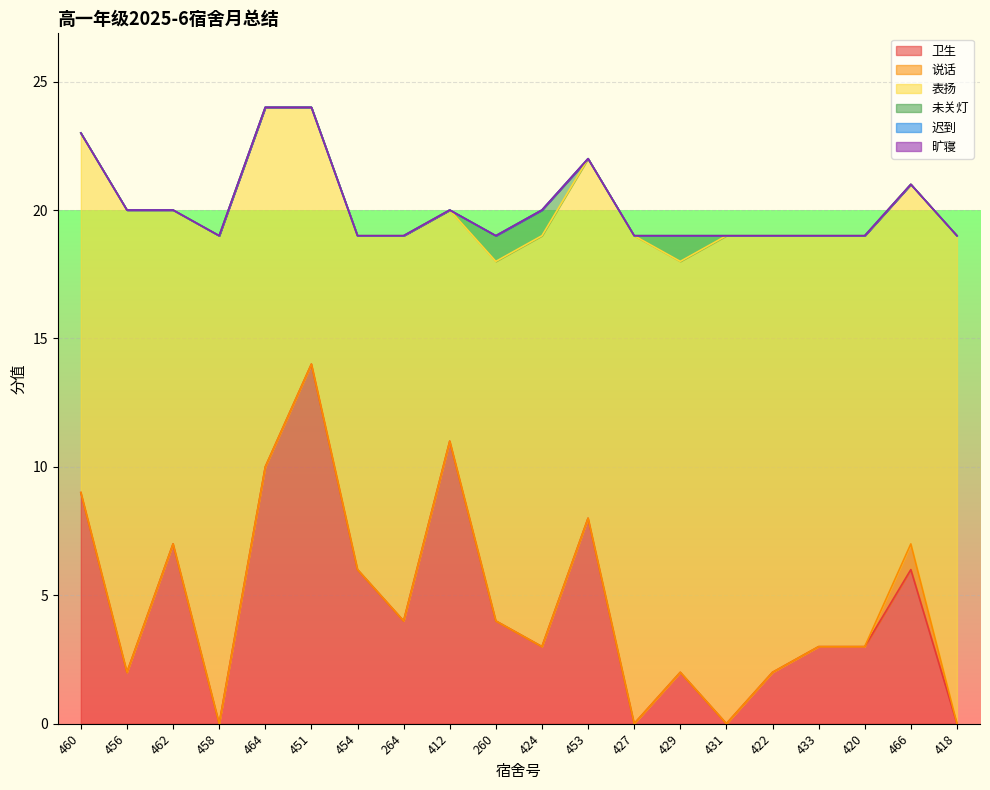

The 未关灯 series shows 0 at 427. True or false?

True